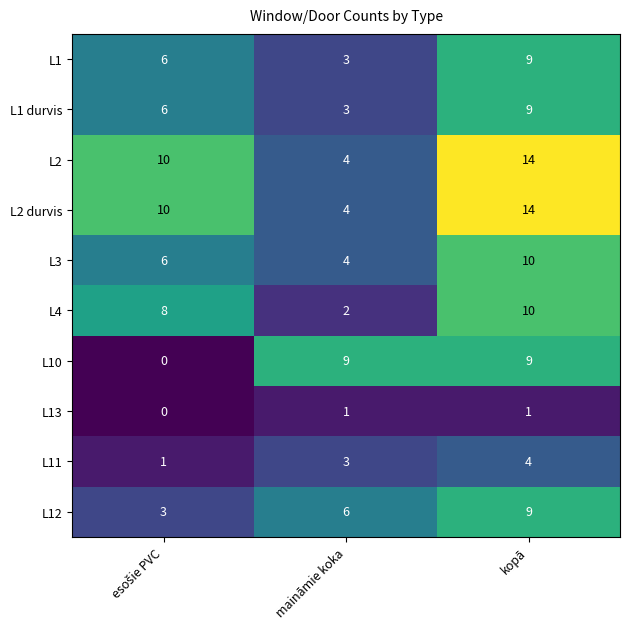

How many distinct data groups are displayed?

10